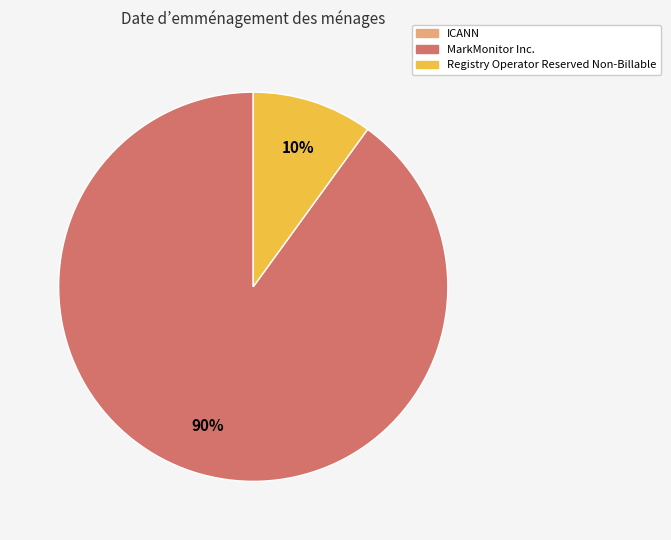

Which category accounts for the majority?

MarkMonitor Inc.